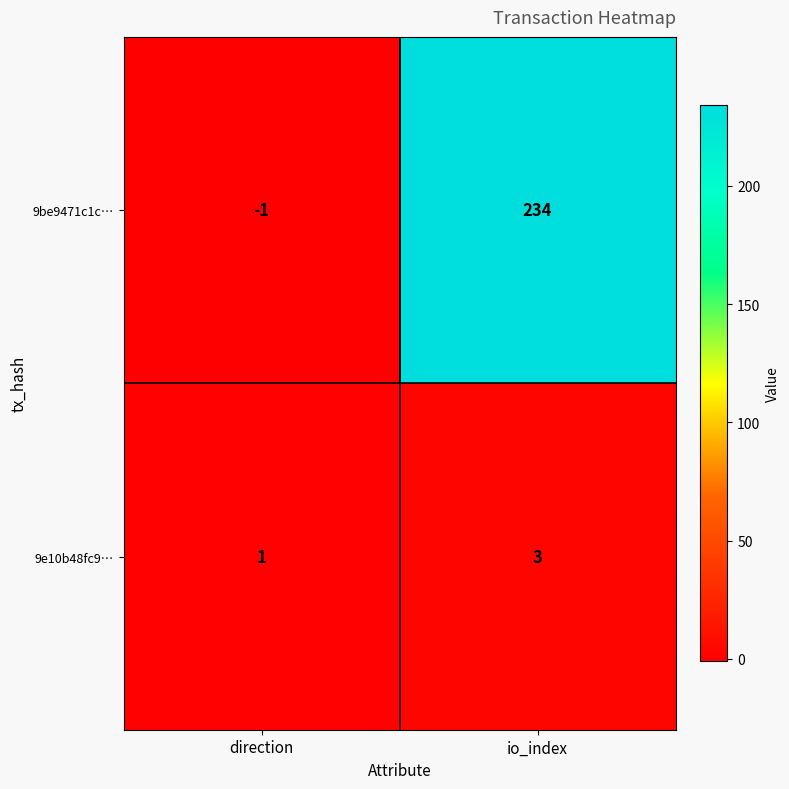

What is the difference between the 9be9471c1c… values at io_index and direction?

235